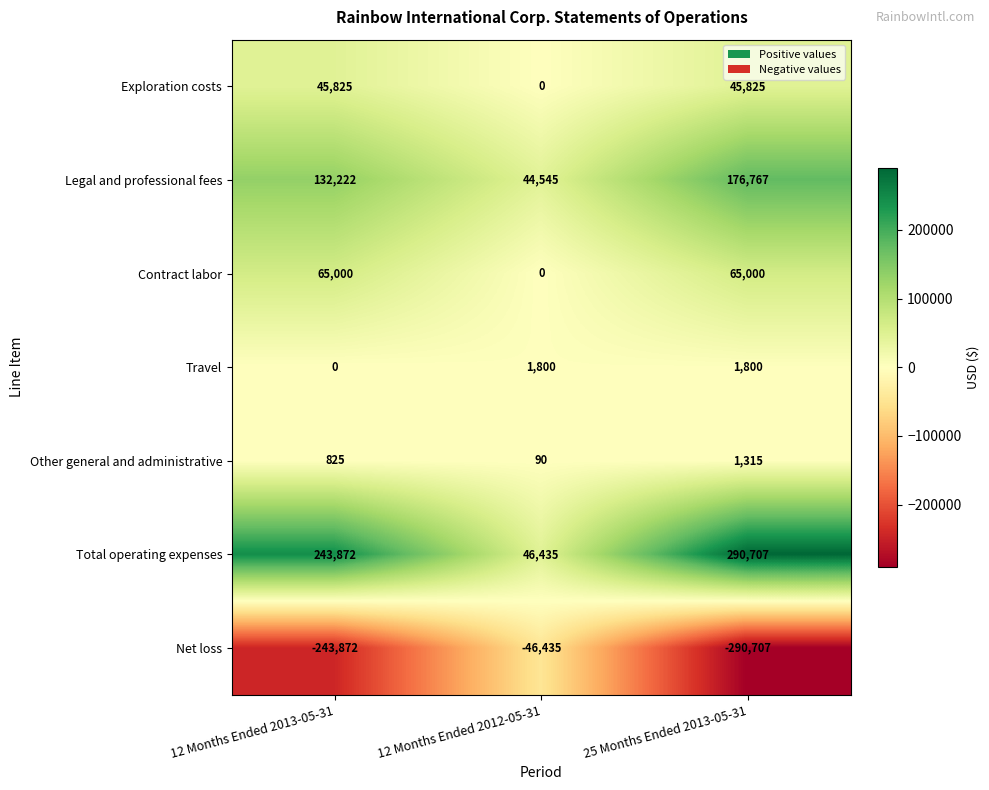

Reading left to right, extract all data points from this chart.

Exploration costs: 12 Months Ended 2013-05-31=45825	12 Months Ended 2012-05-31=0	25 Months Ended 2013-05-31=45825
Legal and professional fees: 12 Months Ended 2013-05-31=132222	12 Months Ended 2012-05-31=44545	25 Months Ended 2013-05-31=176767
Contract labor: 12 Months Ended 2013-05-31=65000	12 Months Ended 2012-05-31=0	25 Months Ended 2013-05-31=65000
Travel: 12 Months Ended 2013-05-31=0	12 Months Ended 2012-05-31=1800	25 Months Ended 2013-05-31=1800
Other general and administrative: 12 Months Ended 2013-05-31=825	12 Months Ended 2012-05-31=90	25 Months Ended 2013-05-31=1315
Total operating expenses: 12 Months Ended 2013-05-31=243872	12 Months Ended 2012-05-31=46435	25 Months Ended 2013-05-31=290707
Net loss: 12 Months Ended 2013-05-31=-243872	12 Months Ended 2012-05-31=-46435	25 Months Ended 2013-05-31=-290707